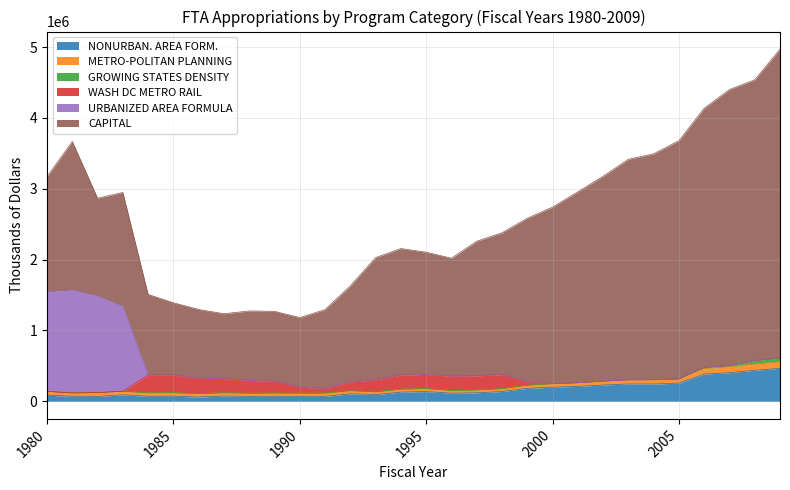

True or false: GROWING STATES DENSITY and CAPITAL cross at least once.

False